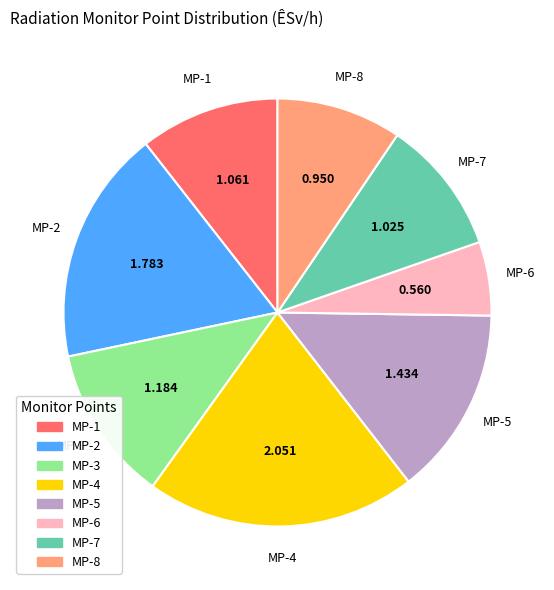

Does MP-1 account for over 50% of the chart?

No